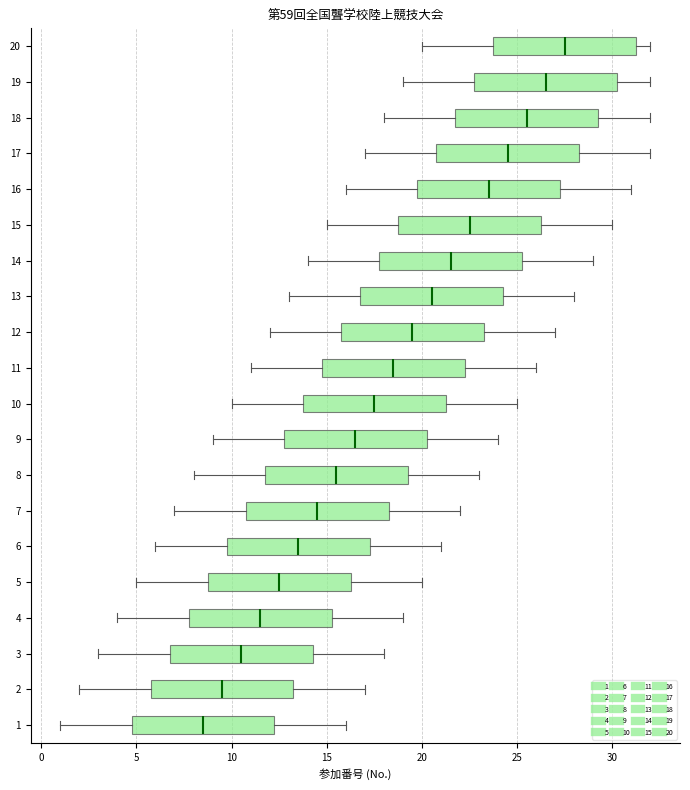

Where does the median line of the box at y = 8 sit on the x-axis? The values are not printed on the chart, so give them approximately, as read against the axis.

15.5